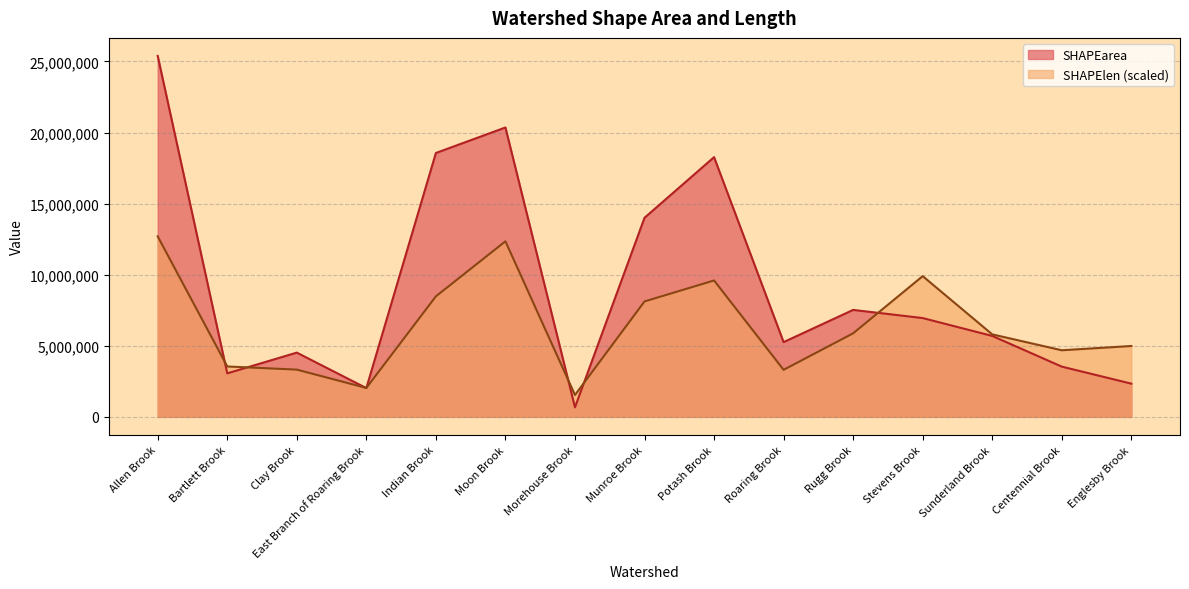

How many values in the SHAPEarea series exceed 5691400?

8